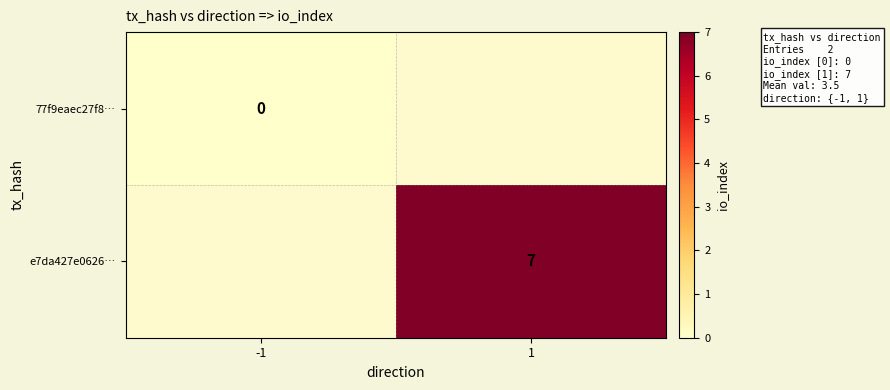

The e7da427e0626… series shows 12 at 1. True or false?

False